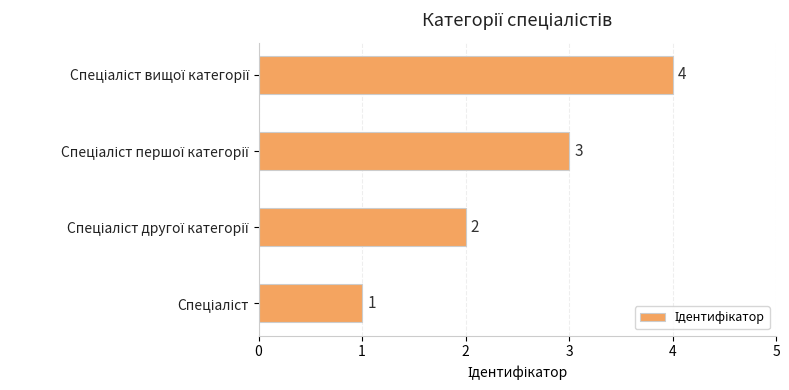

How many values are between 2 and 4?

3